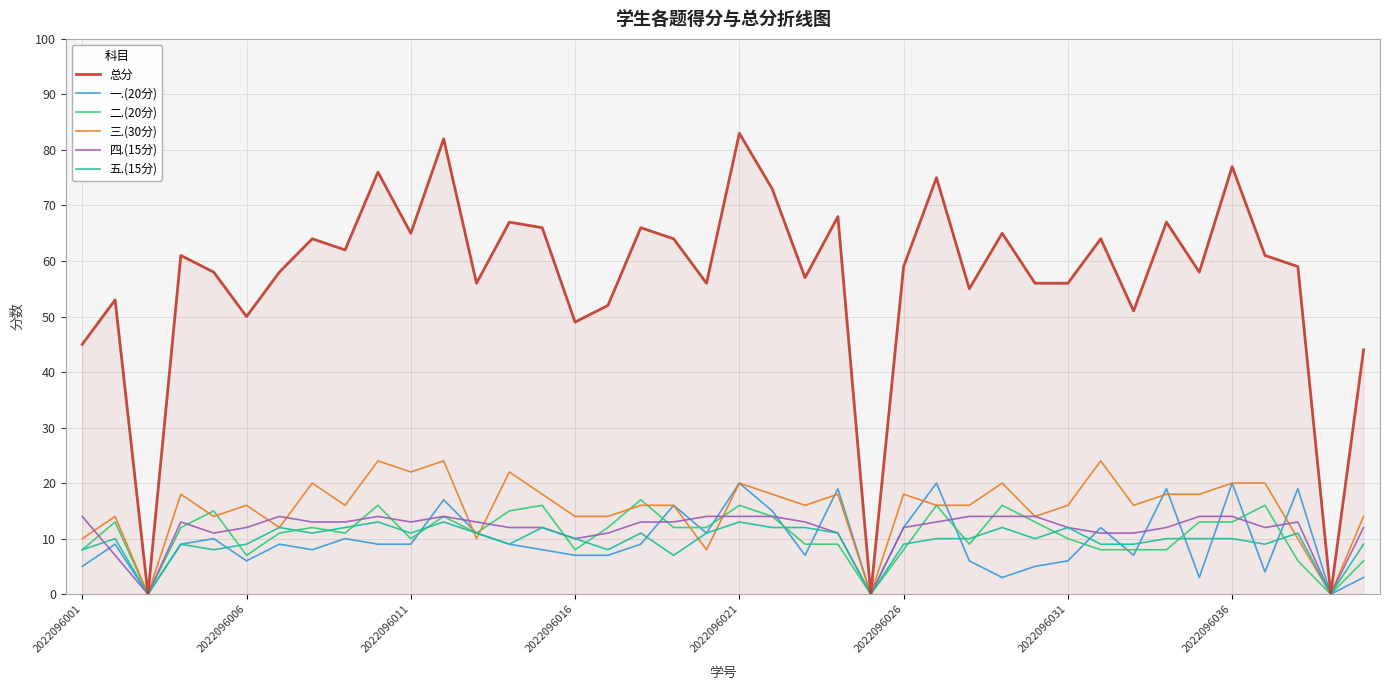

How many lines are shown in the chart?

6